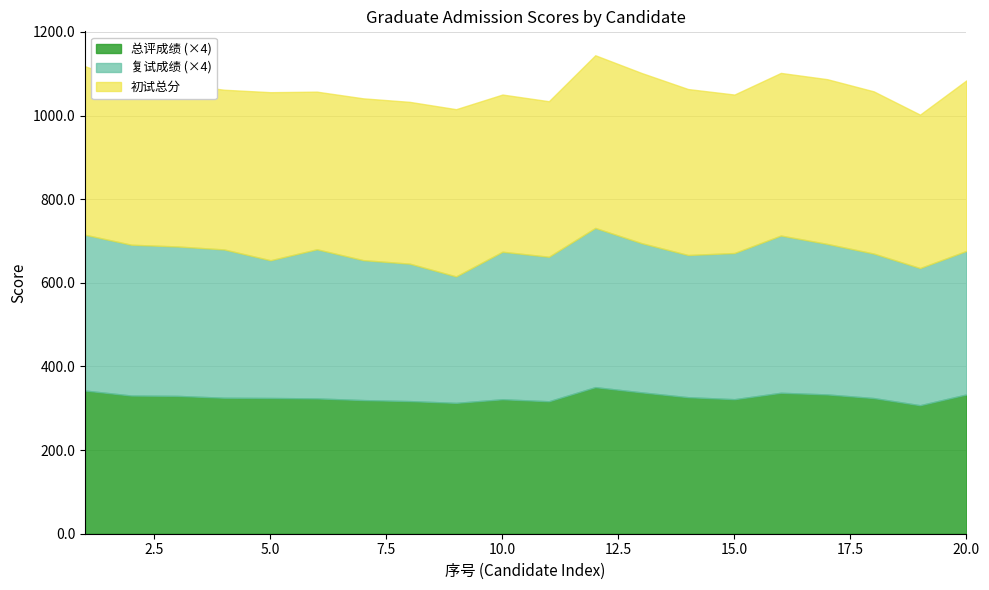

Which series has the widest spread of values?

初试总分